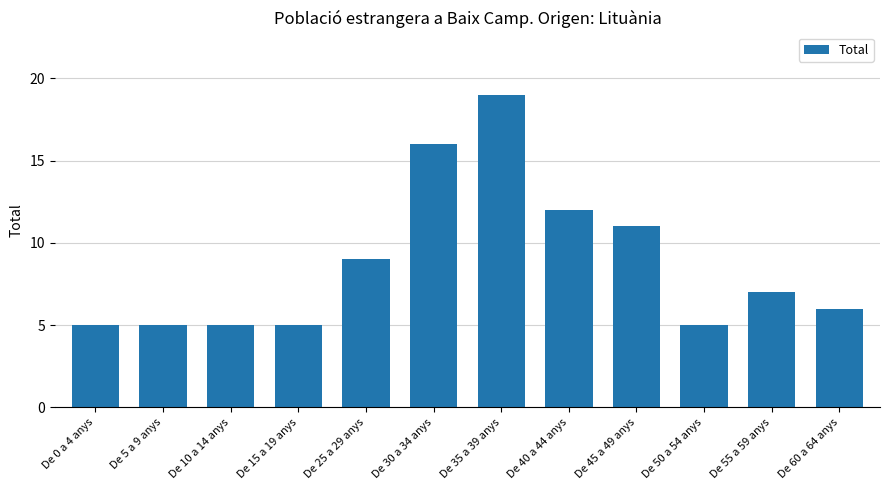

What is the sum of all values?

105